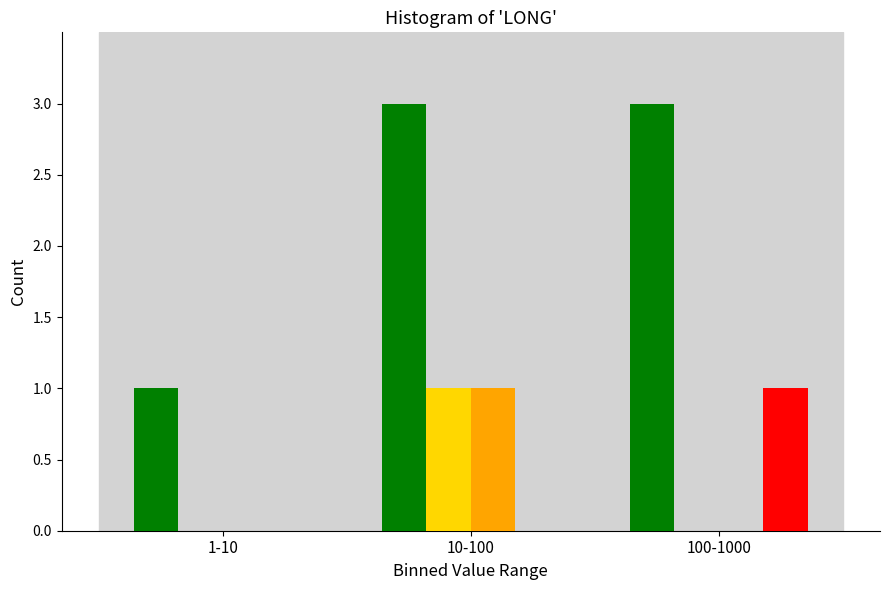

What is the maximum value shown in the chart?

3